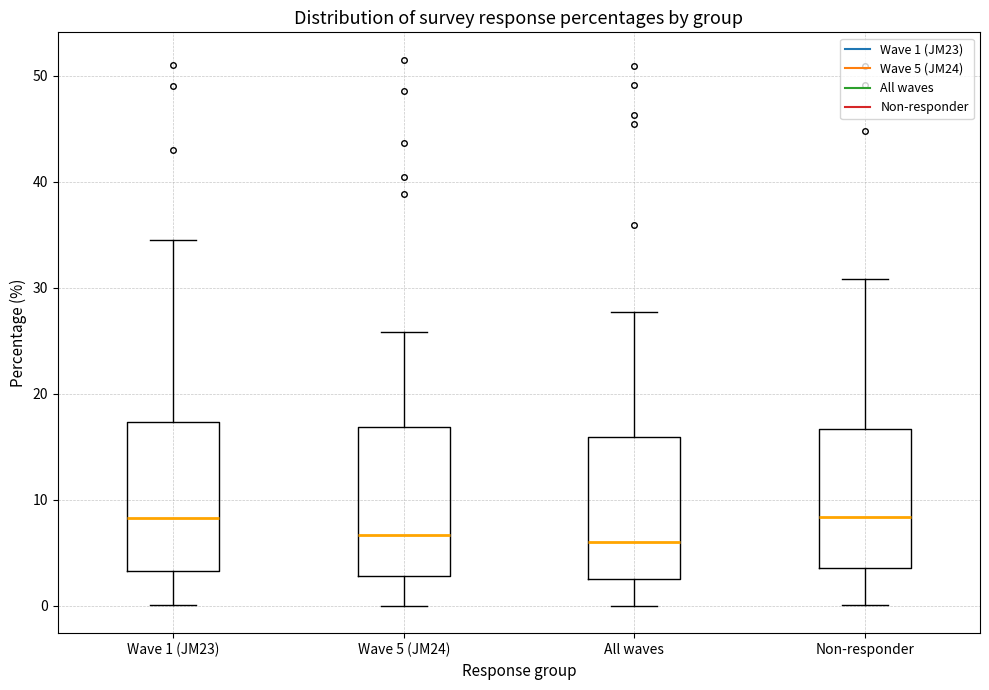

Reading left to right, transcribe this box plot: for each box, give where its median line is, the range the box spans, and where its two whiskers end, as read against the y-axis. The values are not printed on the chart, so give them approximately, as read against the axis.

Wave 1 (JM23): median 8, box 3 to 17, whiskers 0 to 35
Wave 5 (JM24): median 7, box 3 to 17, whiskers 0 to 26
All waves: median 6, box 3 to 16, whiskers 0 to 28
Non-responder: median 8, box 4 to 17, whiskers 0 to 31